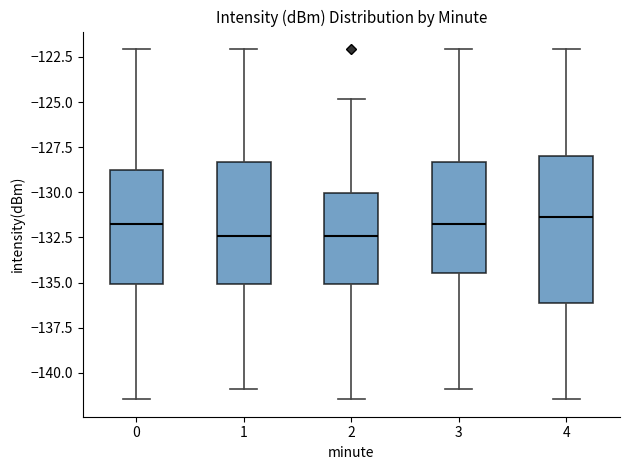

Reading left to right, transcribe this box plot: for each box, give where its median line is, the range the box spans, and where its two whiskers end, as read against the y-axis. The values are not printed on the chart, so give them approximately, as read against the axis.

0: median -132.0, box -135.0 to -129.0, whiskers -141.5 to -122.0
1: median -132.5, box -135.0 to -128.5, whiskers -141.0 to -122.0
2: median -132.5, box -135.0 to -130.0, whiskers -141.5 to -125.0
3: median -132.0, box -134.5 to -128.5, whiskers -141.0 to -122.0
4: median -131.5, box -136.0 to -128.0, whiskers -141.5 to -122.0